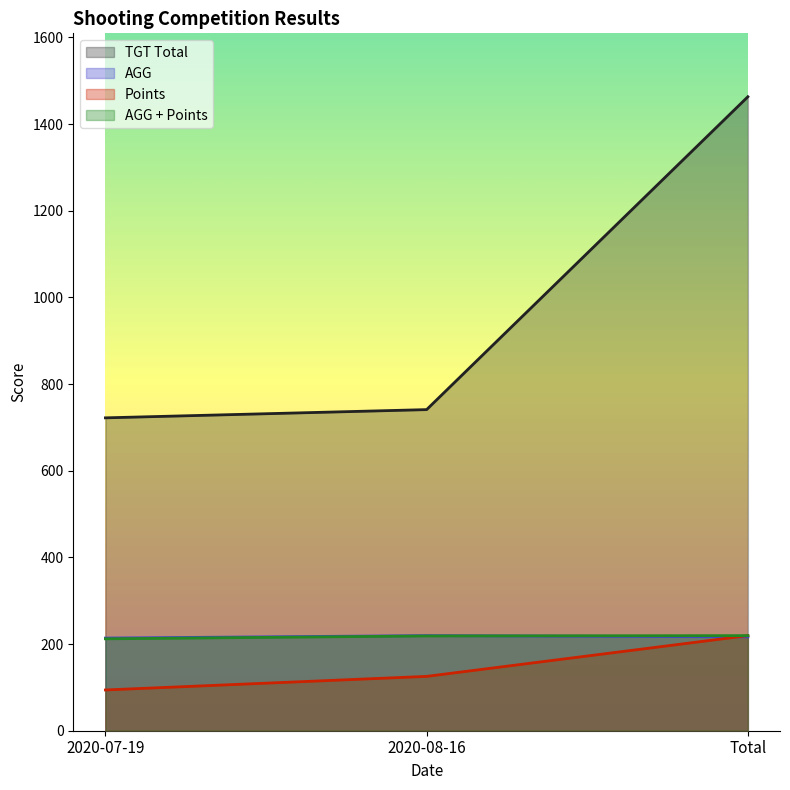

How many data points in Points are above 125?

2